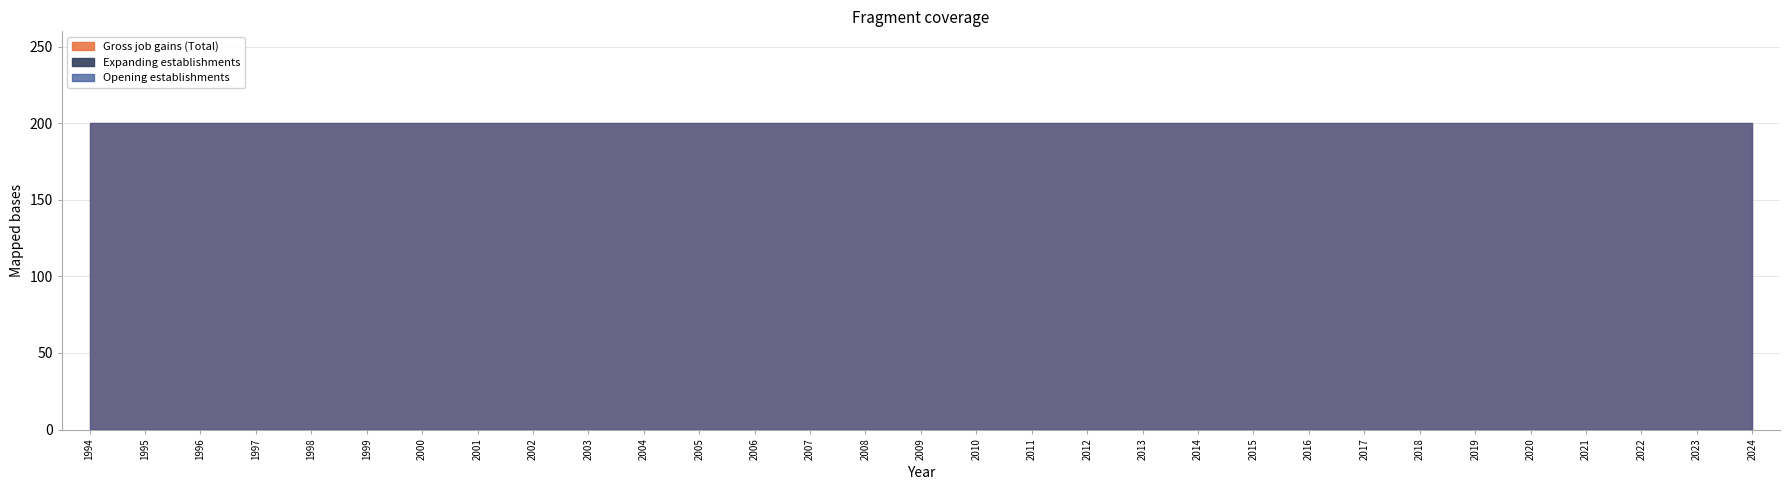

How many distinct data groups are displayed?

3